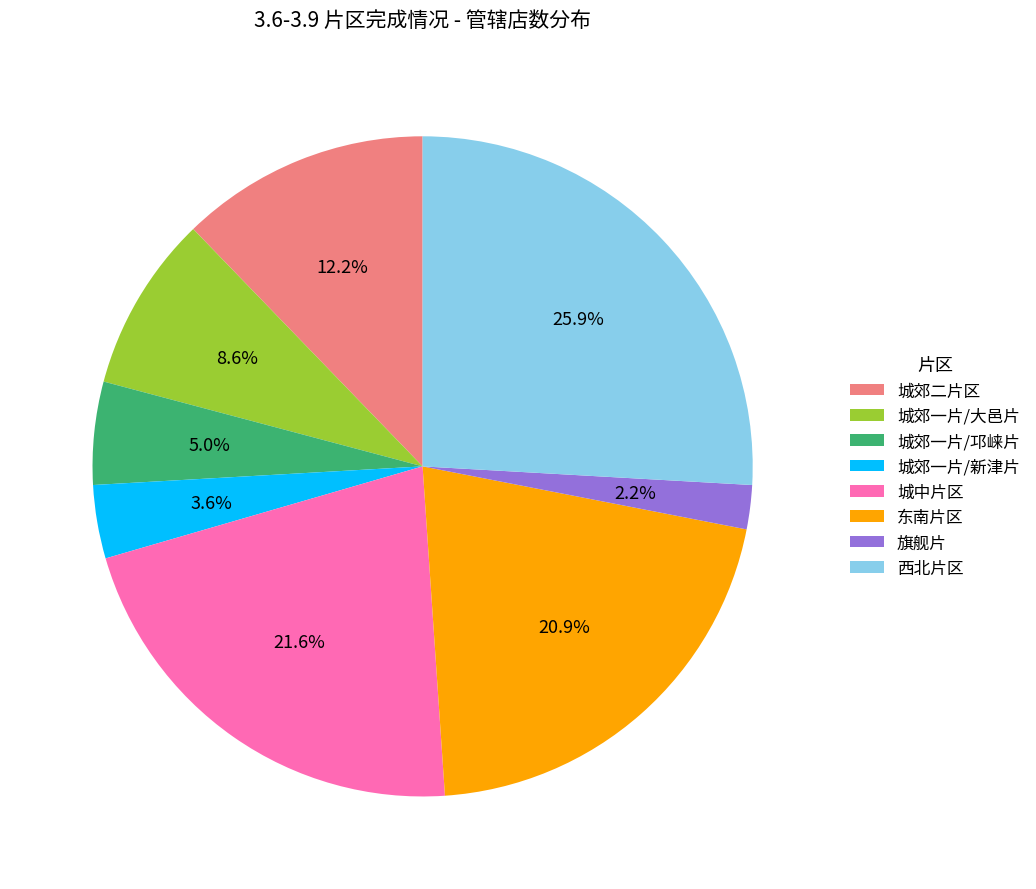

The 城郊一片/邛崃片 slice represents 5% of the pie. True or false?

True